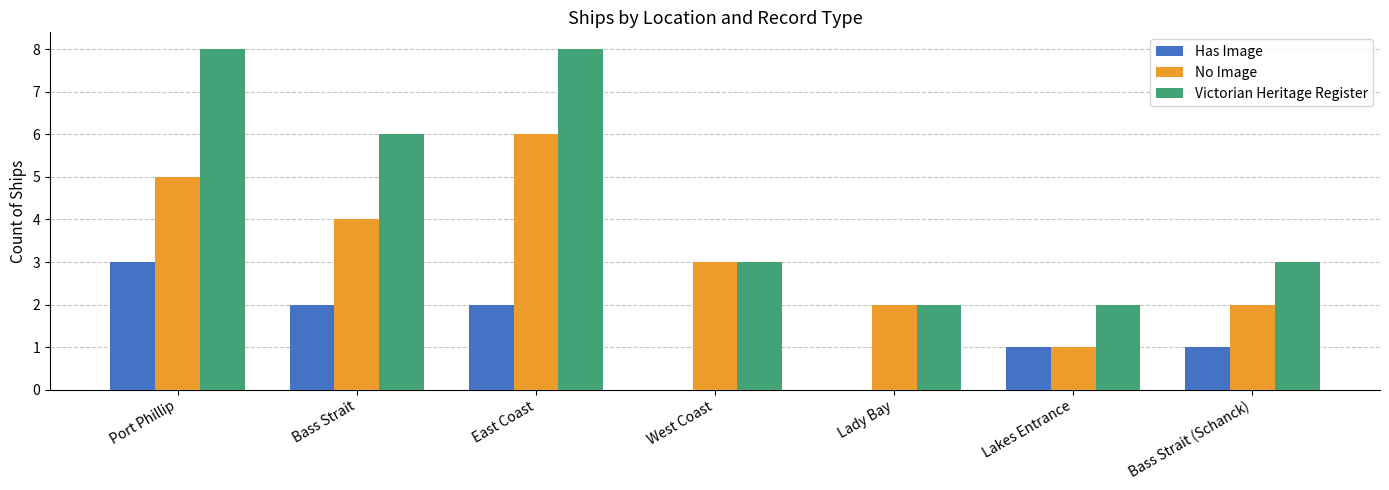

How many No Image values are between 2 and 5?

5